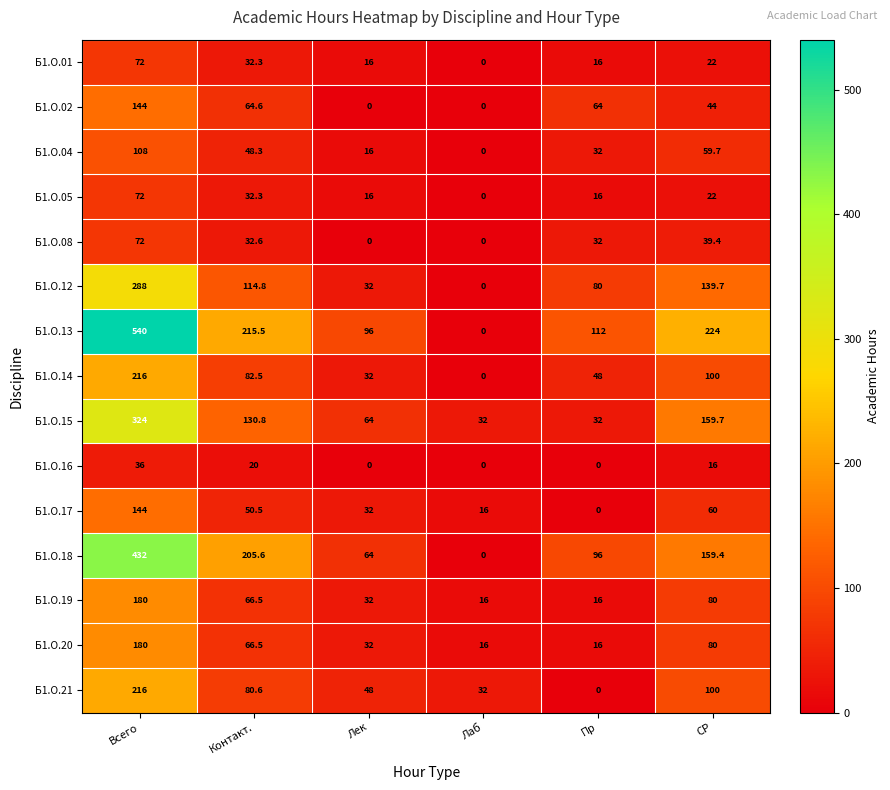

At which category is the sum across all series the highest?

Всего